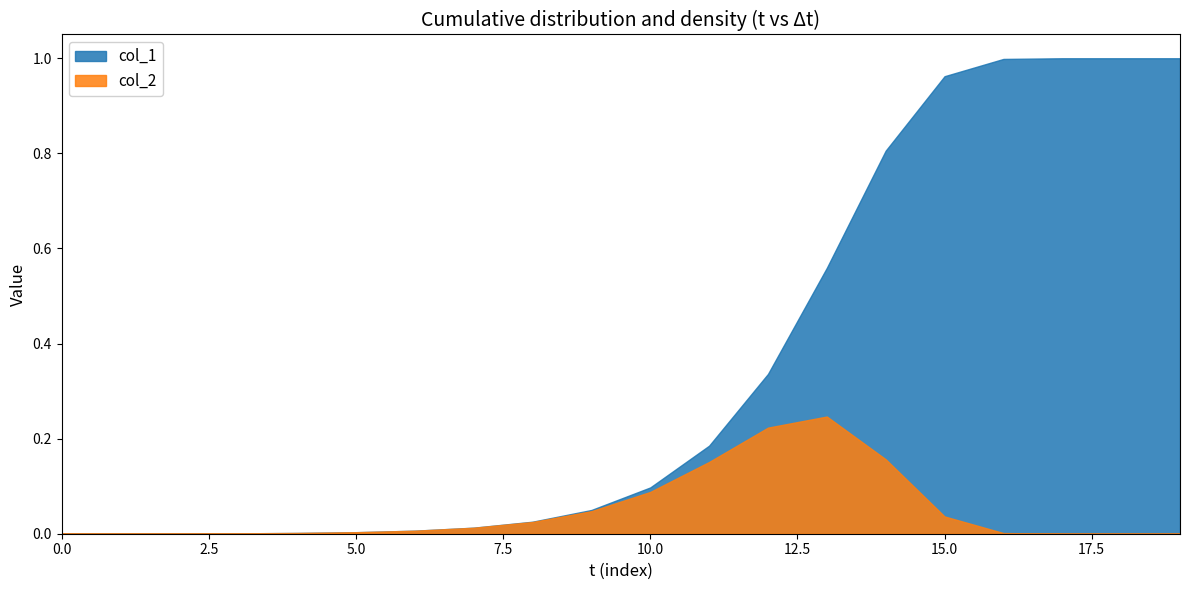

Reading left to right, list all the values displayed in this chart.

col_1: 0.0	0.0	0.0	0.0	0.0	0.0	0.0	0.0	0.0	0.0	0.1	0.2	0.3	0.6	0.8	1.0	1.0	1.0	1.0	1.0
col_2: 0.0	0.0	0.0	0.0	0.0	0.0	0.0	0.0	0.0	0.0	0.1	0.2	0.2	0.2	0.2	0.0	0.0	0.0	0.0	0.0